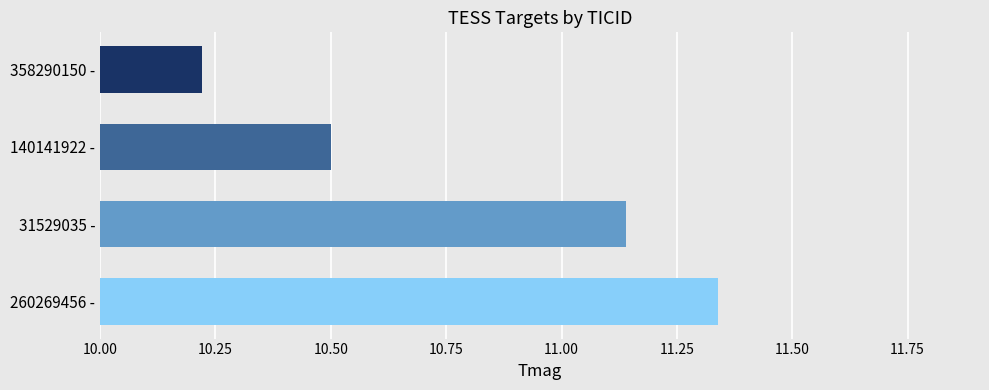

The chart shows a value of 6.1 at 358290150 -. True or false?

False